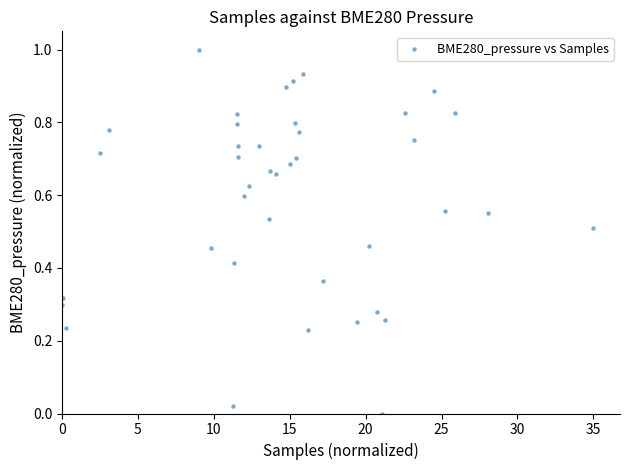

What is the range of Y values (max minus min)?

1.0